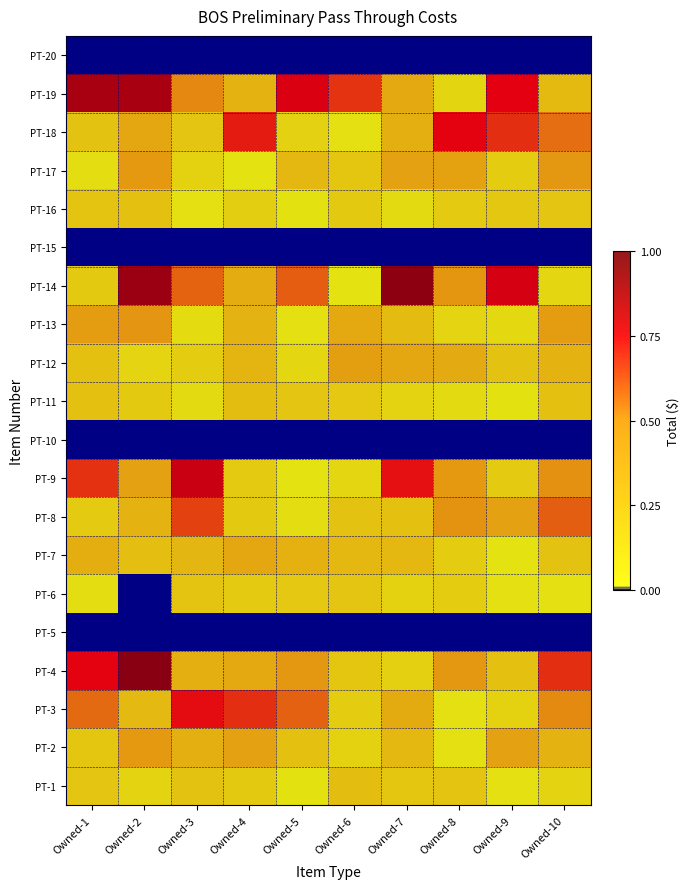

Reading right to left, transcribe all the data shown in this chart.

PT-1: Owned-10=0.1	Owned-9=0.0	Owned-8=0.2	Owned-7=0.2	Owned-6=0.2	Owned-5=0.0	Owned-4=0.2	Owned-3=0.2	Owned-2=0.1	Owned-1=0.2
PT-2: Owned-10=0.3	Owned-9=0.4	Owned-8=0.0	Owned-7=0.3	Owned-6=0.1	Owned-5=0.2	Owned-4=0.4	Owned-3=0.3	Owned-2=0.5	Owned-1=0.2
PT-3: Owned-10=0.5	Owned-9=0.1	Owned-8=0.0	Owned-7=0.4	Owned-6=0.1	Owned-5=0.6	Owned-4=0.7	Owned-3=0.7	Owned-2=0.3	Owned-1=0.6
PT-4: Owned-10=0.7	Owned-9=0.2	Owned-8=0.5	Owned-7=0.1	Owned-6=0.2	Owned-5=0.5	Owned-4=0.4	Owned-3=0.3	Owned-2=1.0	Owned-1=0.7
PT-5: Owned-10=0.0	Owned-9=0.0	Owned-8=0.0	Owned-7=0.0	Owned-6=0.0	Owned-5=0.0	Owned-4=0.0	Owned-3=0.0	Owned-2=0.0	Owned-1=0.0
PT-6: Owned-10=0.0	Owned-9=0.0	Owned-8=0.1	Owned-7=0.1	Owned-6=0.2	Owned-5=0.2	Owned-4=0.2	Owned-3=0.2	Owned-2=0.0	Owned-1=0.0
PT-7: Owned-10=0.2	Owned-9=0.0	Owned-8=0.2	Owned-7=0.3	Owned-6=0.3	Owned-5=0.3	Owned-4=0.4	Owned-3=0.3	Owned-2=0.2	Owned-1=0.3
PT-8: Owned-10=0.6	Owned-9=0.4	Owned-8=0.5	Owned-7=0.2	Owned-6=0.2	Owned-5=0.0	Owned-4=0.2	Owned-3=0.6	Owned-2=0.3	Owned-1=0.2
PT-9: Owned-10=0.5	Owned-9=0.2	Owned-8=0.5	Owned-7=0.7	Owned-6=0.1	Owned-5=0.0	Owned-4=0.2	Owned-3=0.8	Owned-2=0.4	Owned-1=0.7
PT-10: Owned-10=0.0	Owned-9=0.0	Owned-8=0.0	Owned-7=0.0	Owned-6=0.0	Owned-5=0.0	Owned-4=0.0	Owned-3=0.0	Owned-2=0.0	Owned-1=0.0
PT-11: Owned-10=0.2	Owned-9=0.0	Owned-8=0.1	Owned-7=0.1	Owned-6=0.2	Owned-5=0.2	Owned-4=0.2	Owned-3=0.1	Owned-2=0.2	Owned-1=0.2
PT-12: Owned-10=0.3	Owned-9=0.2	Owned-8=0.4	Owned-7=0.4	Owned-6=0.4	Owned-5=0.1	Owned-4=0.3	Owned-3=0.2	Owned-2=0.1	Owned-1=0.2
PT-13: Owned-10=0.4	Owned-9=0.1	Owned-8=0.1	Owned-7=0.2	Owned-6=0.4	Owned-5=0.0	Owned-4=0.3	Owned-3=0.1	Owned-2=0.5	Owned-1=0.4
PT-14: Owned-10=0.1	Owned-9=0.8	Owned-8=0.5	Owned-7=1.0	Owned-6=0.0	Owned-5=0.6	Owned-4=0.3	Owned-3=0.6	Owned-2=0.9	Owned-1=0.2
PT-15: Owned-10=0.0	Owned-9=0.0	Owned-8=0.0	Owned-7=0.0	Owned-6=0.0	Owned-5=0.0	Owned-4=0.0	Owned-3=0.0	Owned-2=0.0	Owned-1=0.0
PT-16: Owned-10=0.2	Owned-9=0.2	Owned-8=0.2	Owned-7=0.1	Owned-6=0.2	Owned-5=0.0	Owned-4=0.1	Owned-3=0.0	Owned-2=0.2	Owned-1=0.2
PT-17: Owned-10=0.5	Owned-9=0.2	Owned-8=0.4	Owned-7=0.4	Owned-6=0.2	Owned-5=0.3	Owned-4=0.0	Owned-3=0.1	Owned-2=0.5	Owned-1=0.1
PT-18: Owned-10=0.6	Owned-9=0.7	Owned-8=0.7	Owned-7=0.3	Owned-6=0.0	Owned-5=0.1	Owned-4=0.7	Owned-3=0.2	Owned-2=0.4	Owned-1=0.2
PT-19: Owned-10=0.3	Owned-9=0.7	Owned-8=0.1	Owned-7=0.4	Owned-6=0.7	Owned-5=0.8	Owned-4=0.3	Owned-3=0.5	Owned-2=0.9	Owned-1=0.9
PT-20: Owned-10=0.0	Owned-9=0.0	Owned-8=0.0	Owned-7=0.0	Owned-6=0.0	Owned-5=0.0	Owned-4=0.0	Owned-3=0.0	Owned-2=0.0	Owned-1=0.0